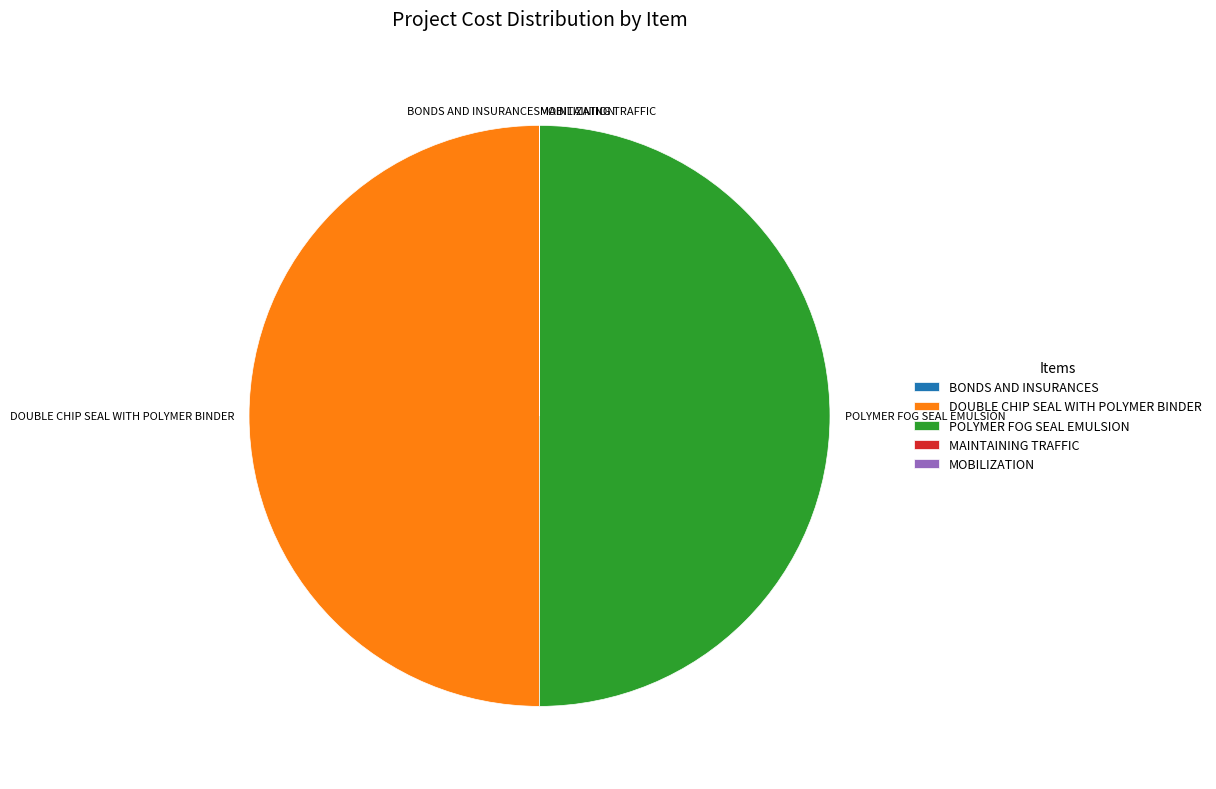

The POLYMER FOG SEAL EMULSION slice represents 50% of the pie. True or false?

True